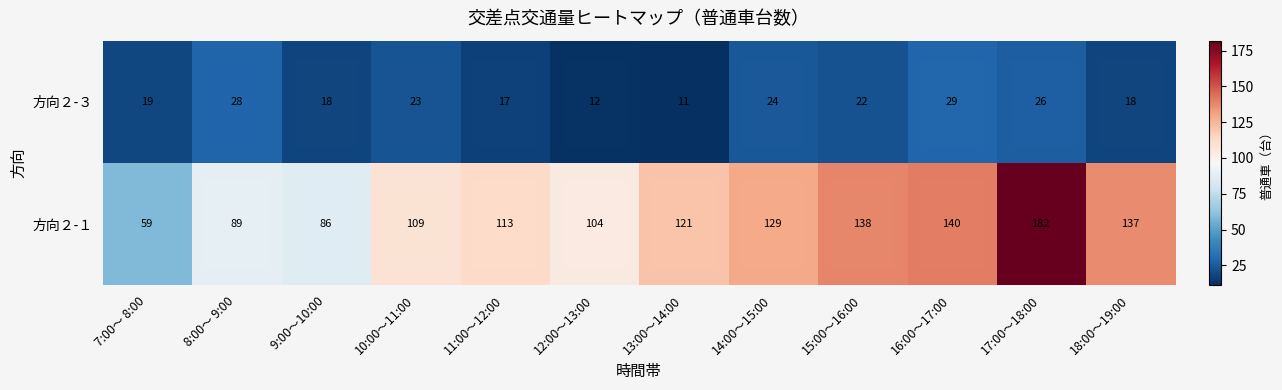

True or false: 方向２-１ has a value of 301 at 17:00～18:00.

False